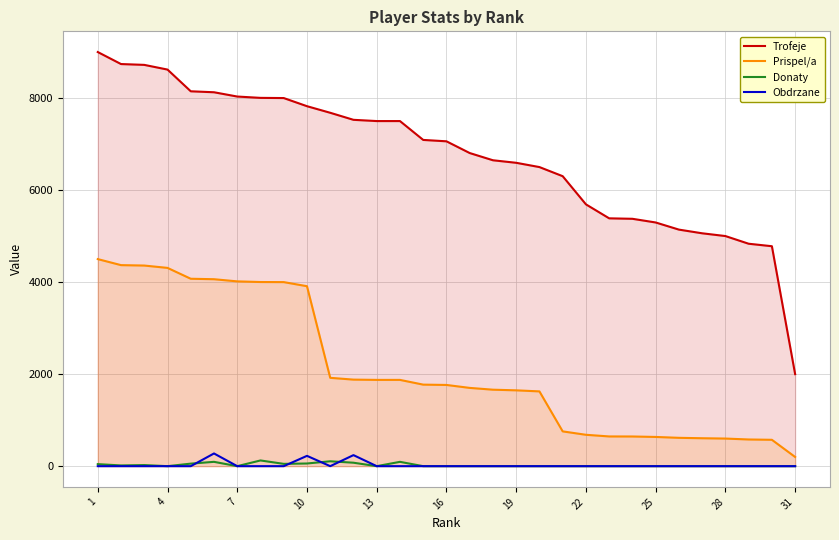

What is the maximum value shown in the chart?

9000